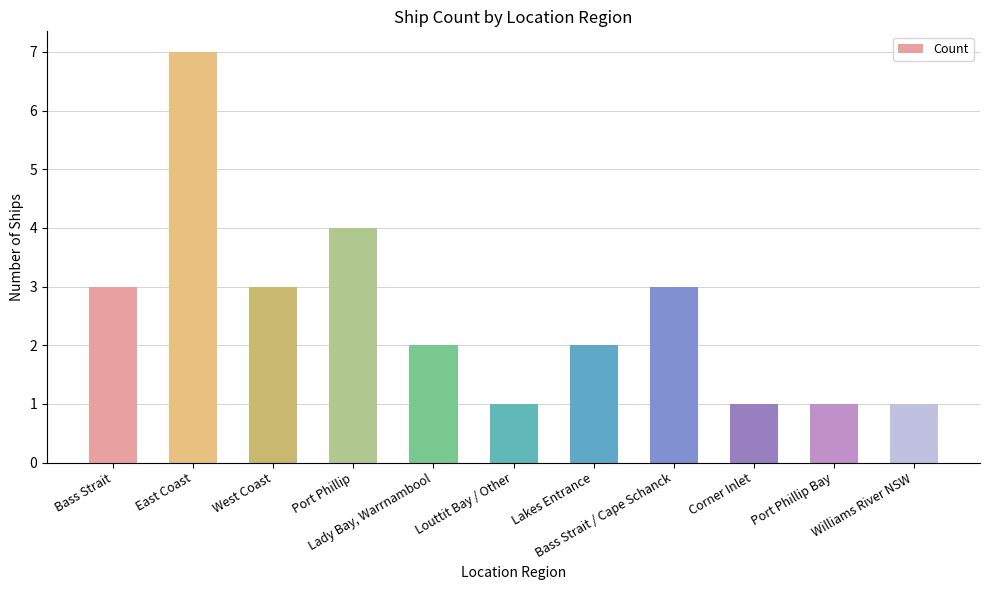

What is the value of the 11th bar from the left?

1